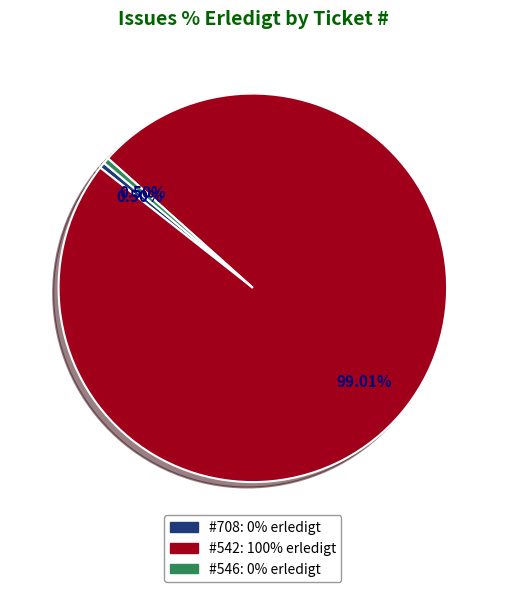

Does any single category account for the majority?

Yes